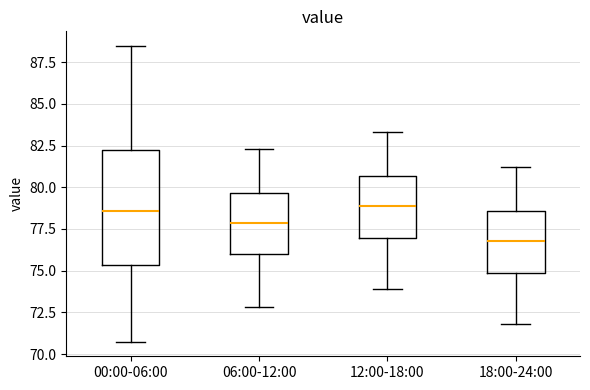

Comparing the boxes themselves (not the whiskers), which one is the tallest?

00:00-06:00